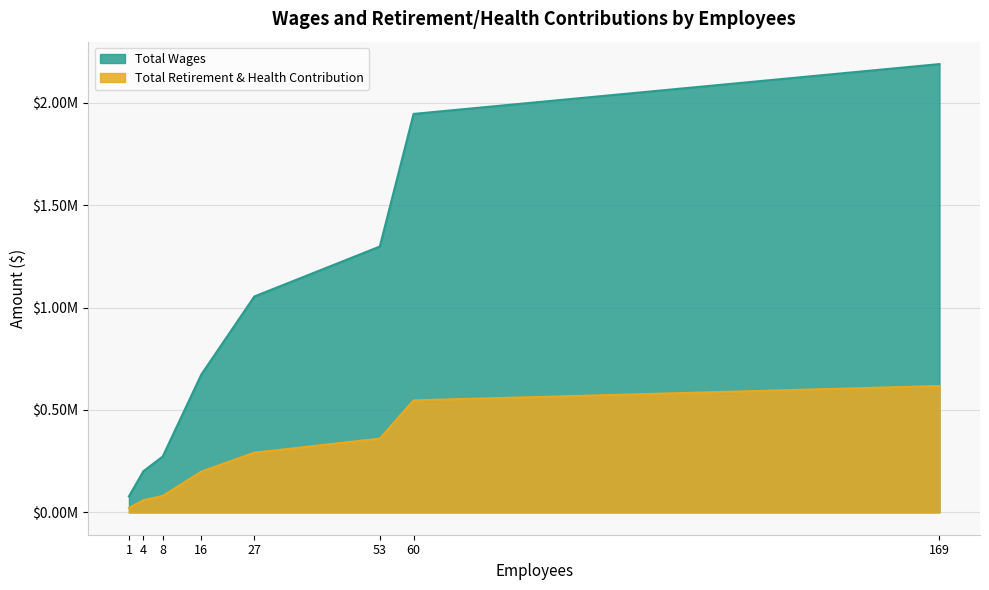

At which category is the sum across all series the highest?

169